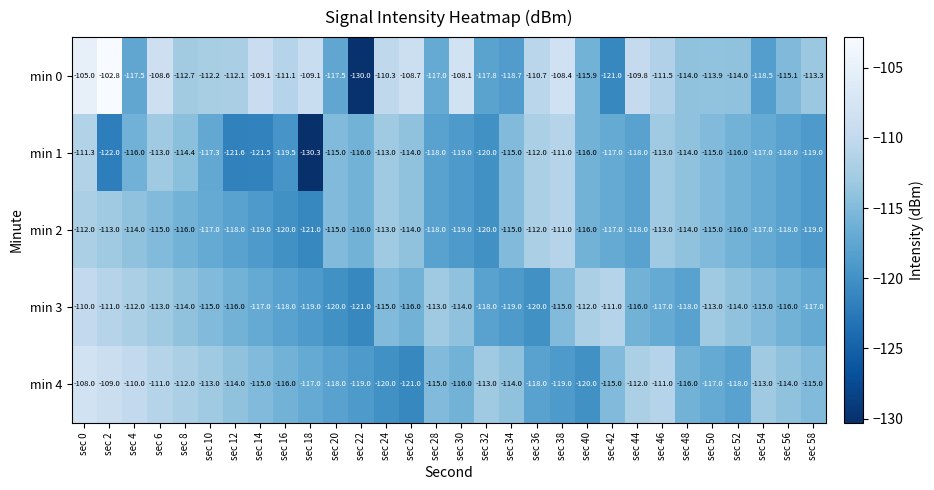

The min 4 series shows -191.4 at sec 56. True or false?

False